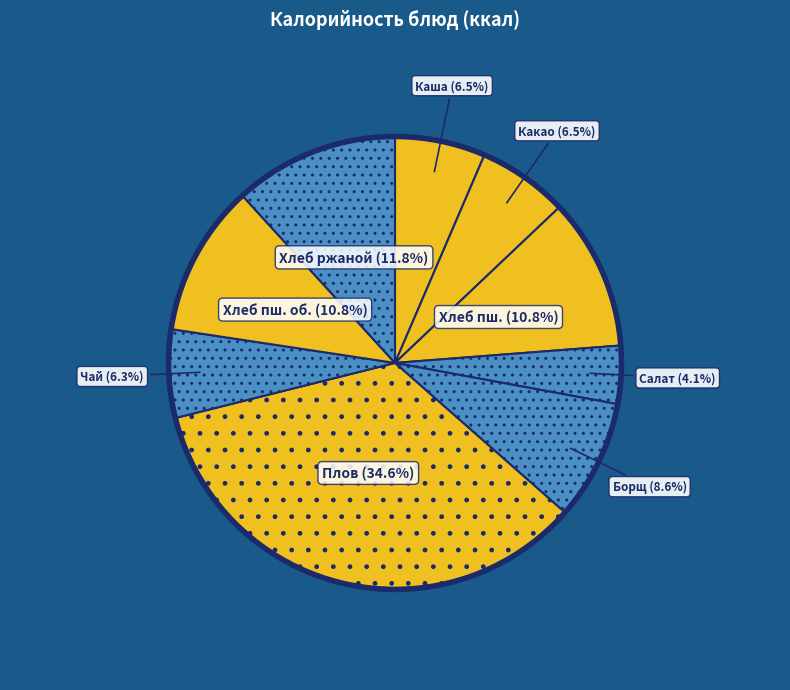

How many slices are in this pie chart?

9